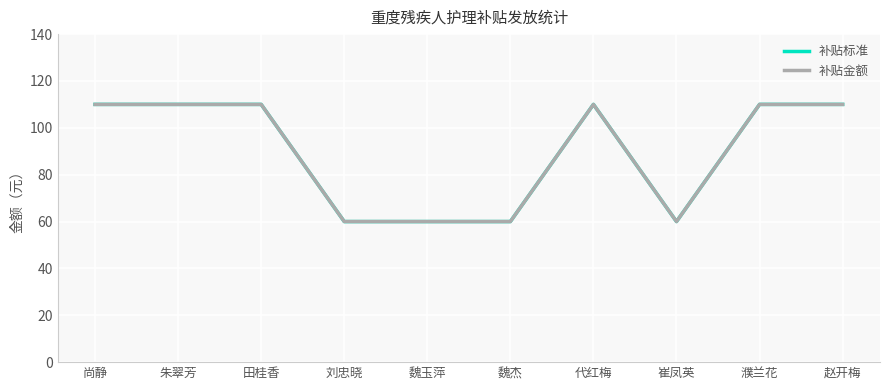

Reading left to right, list all the values displayed in this chart.

补贴标准: 110	110	110	60	60	60	110	60	110	110
补贴金额: 110	110	110	60	60	60	110	60	110	110